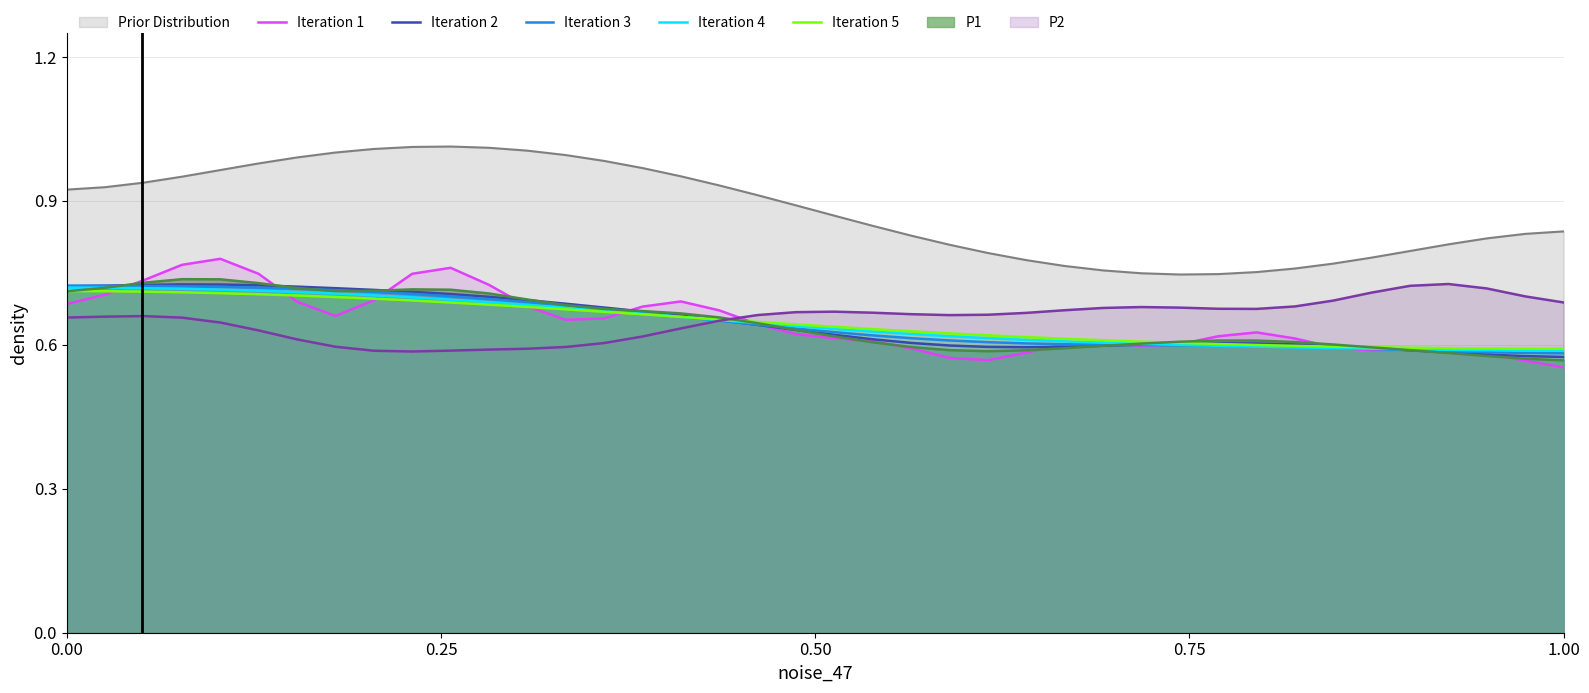

The value of Iteration 1 at 0.00 is 0.4. True or false?

False